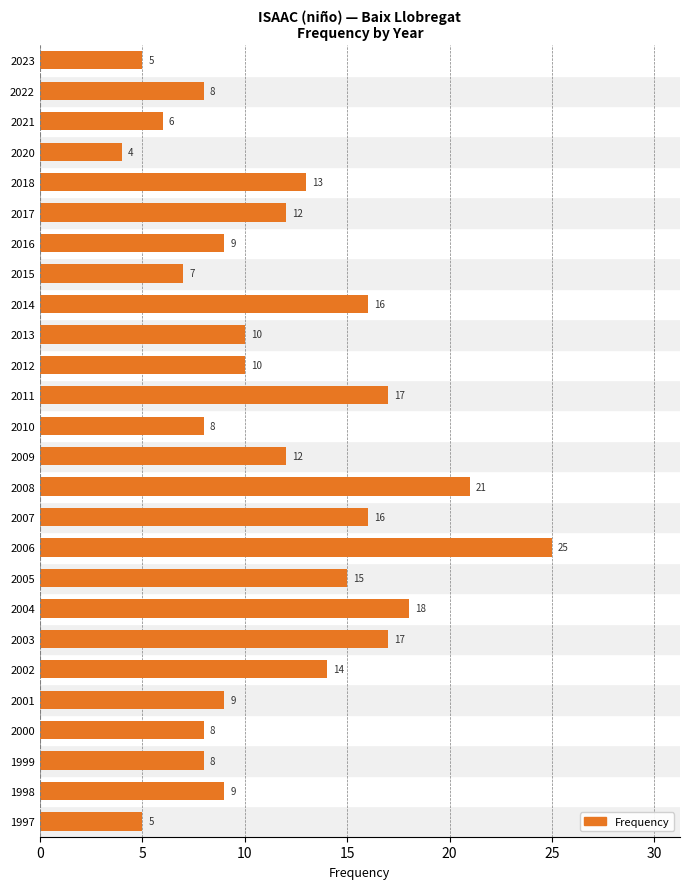

Read the value at 2008, to the nearest 10.

20